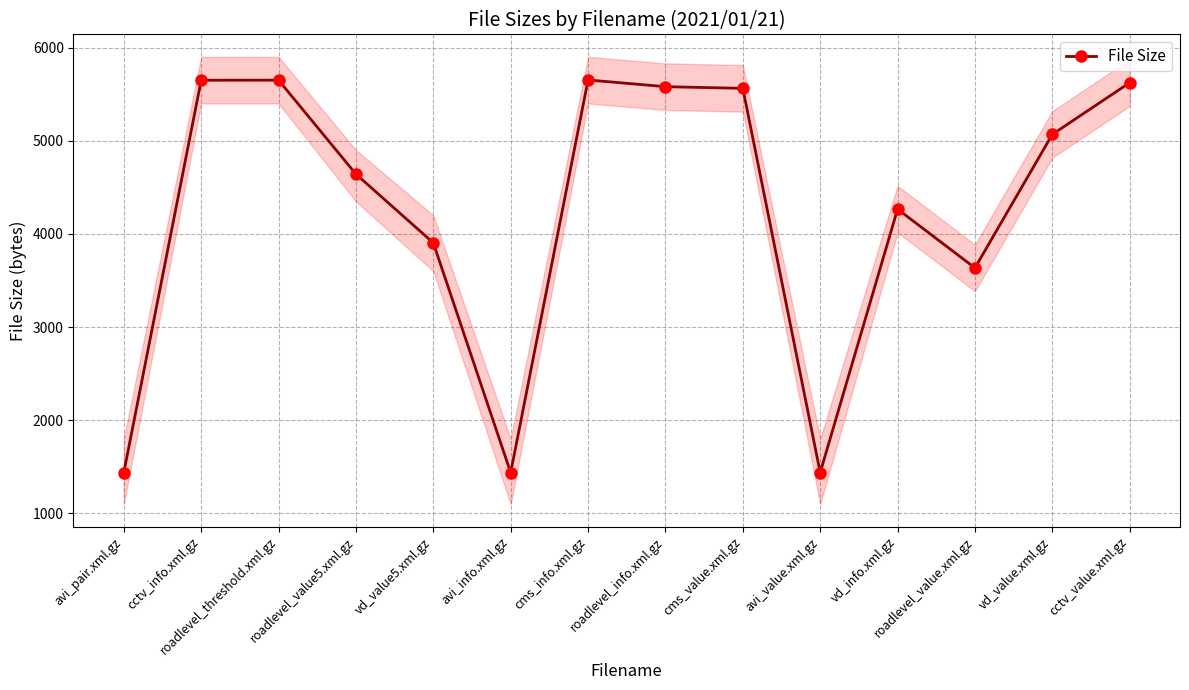

At which category does the data reach its first local valley?

avi_info.xml.gz